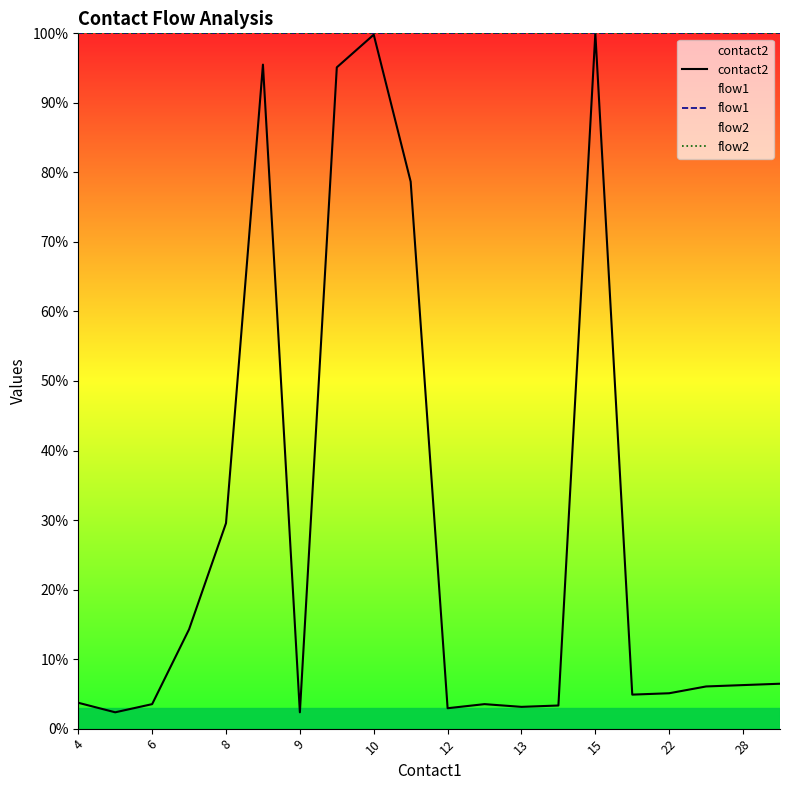

What is the difference between the second highest and second lowest values in the contact2 series?

97.5